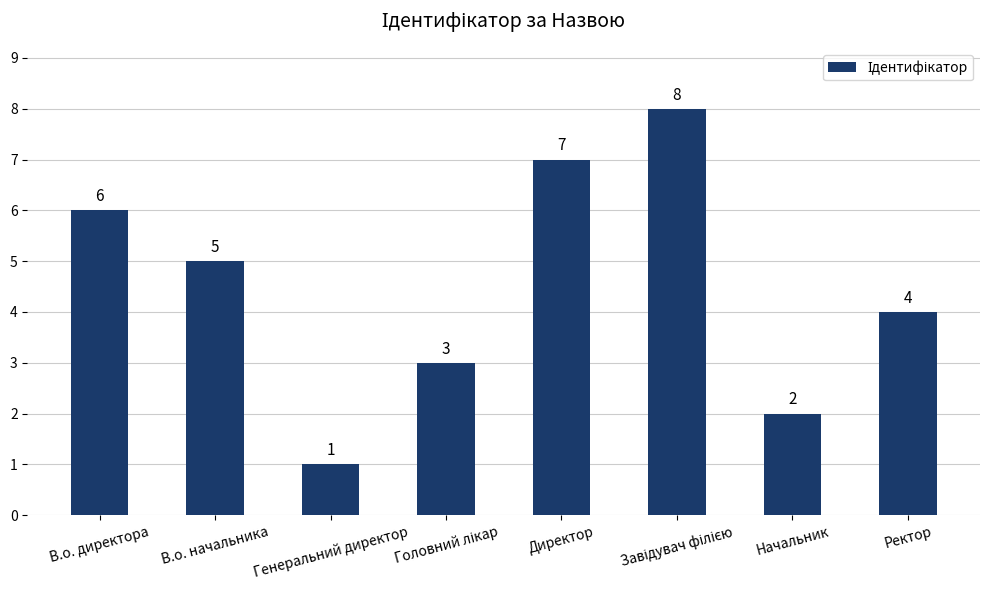

The chart shows a value of 7 at Директор. True or false?

True